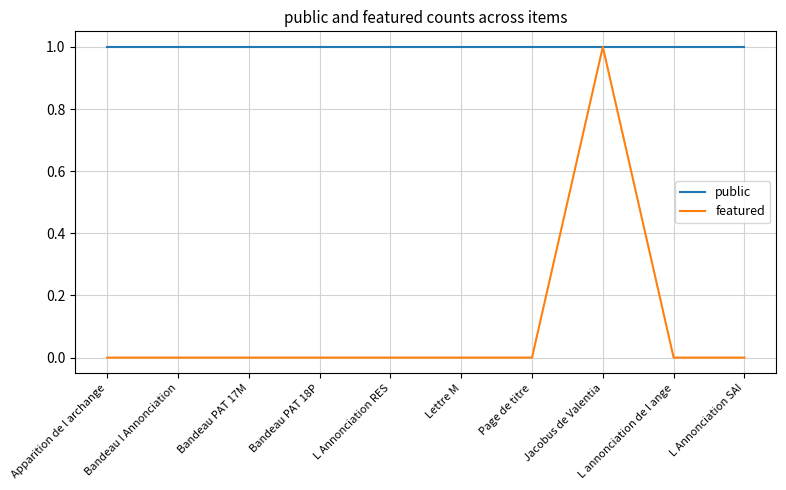

Which series has the widest spread of values?

featured